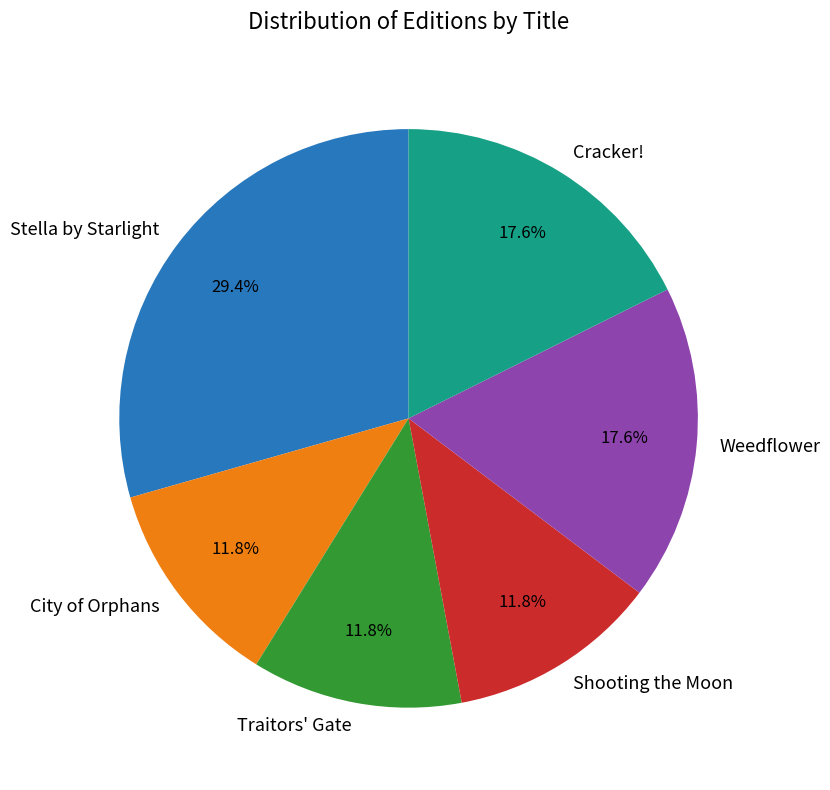

Is it true that Shooting the Moon is 12% of the pie?

True